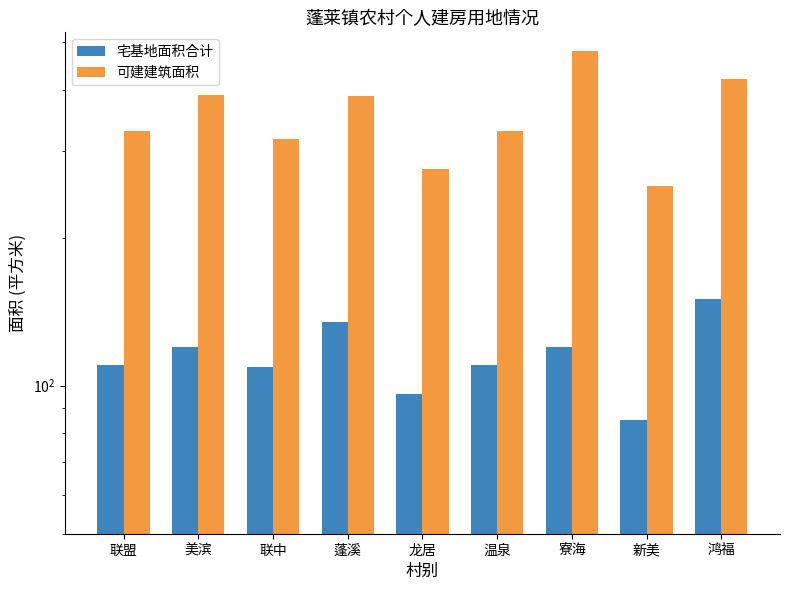

How many data points does each series have?

9